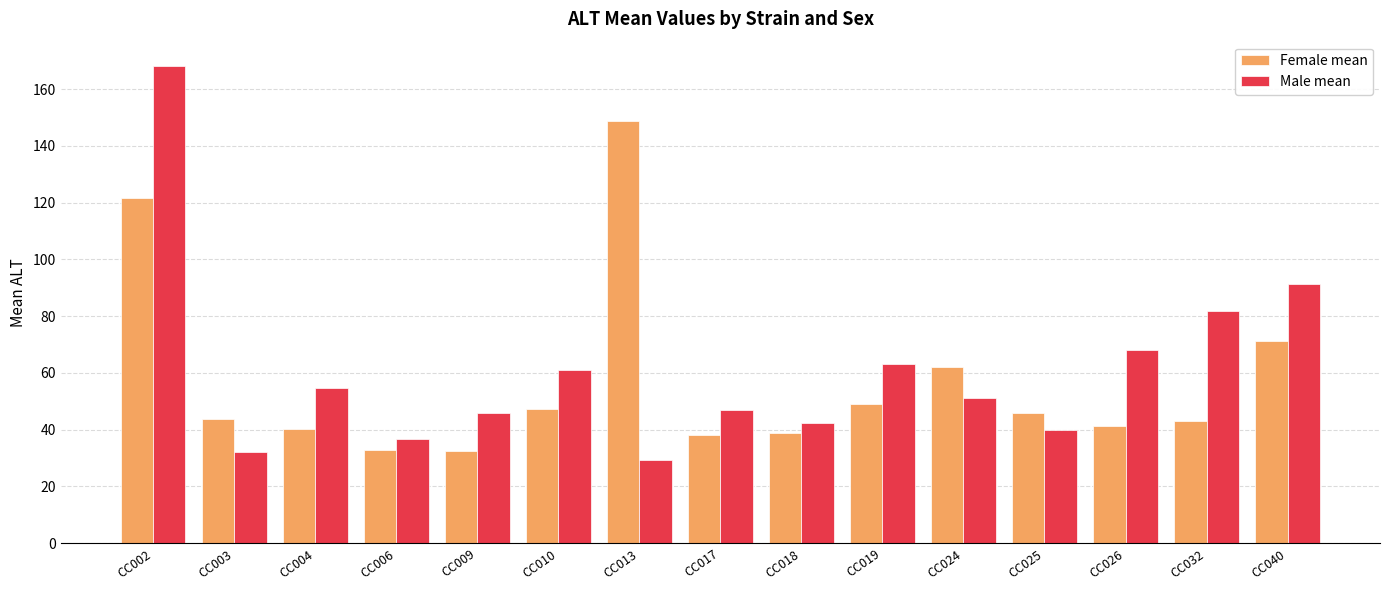

Rank the series by their maximum value, from lowest to highest.

Female mean, Male mean